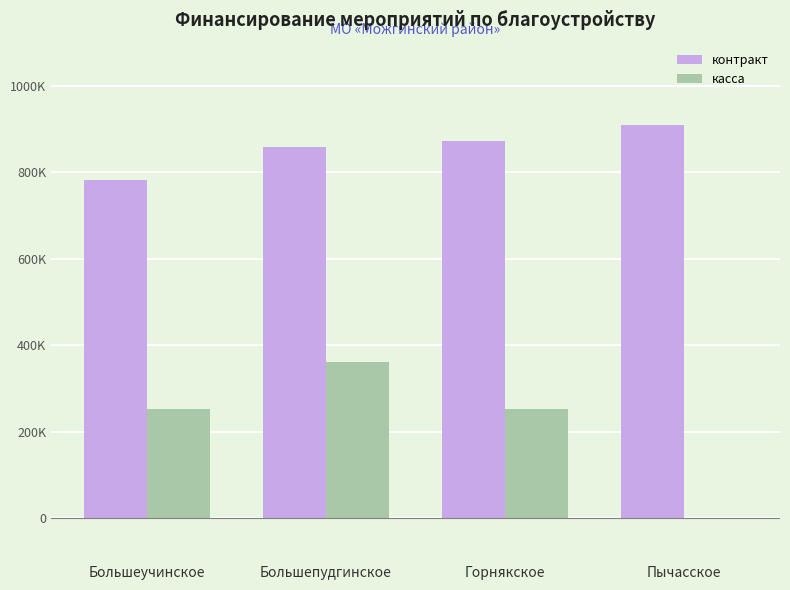

What are all the series names shown in the legend?

контракт, касса